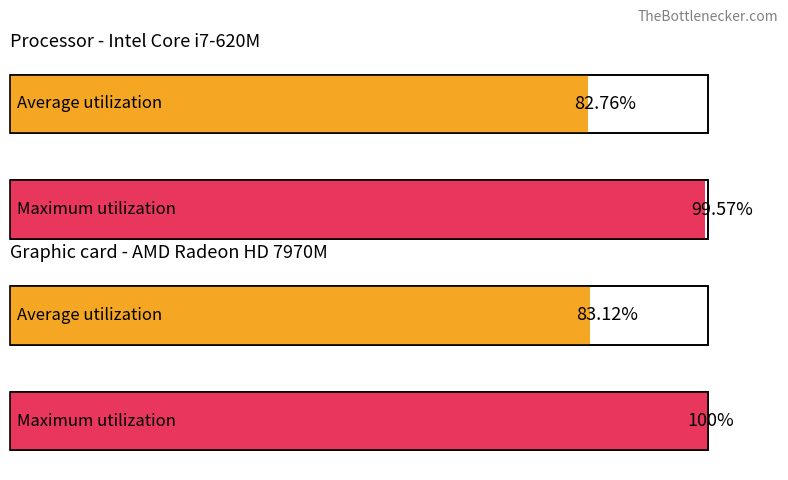

List the series in order of their overall mean, lowest first.

Average utilization, Maximum utilization